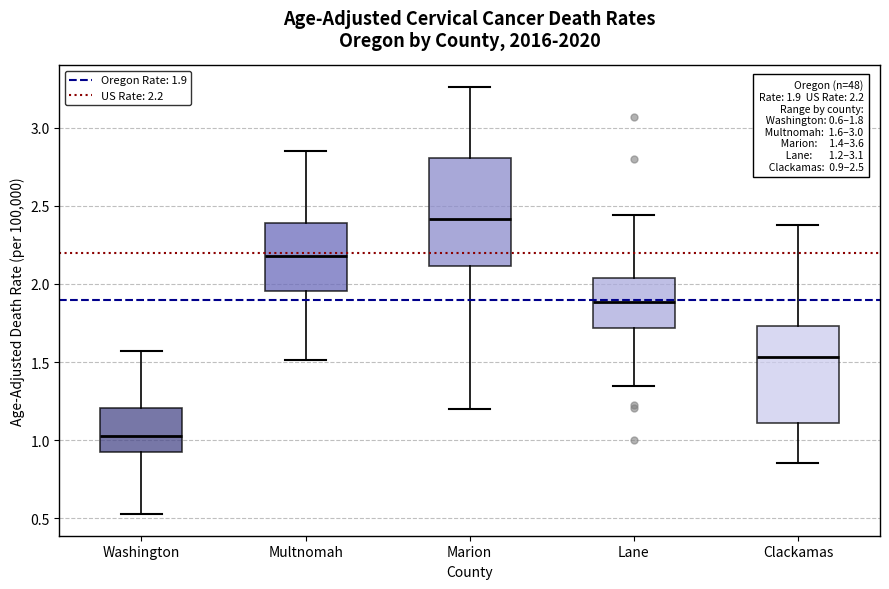

Which box's median line is the lowest?

Washington